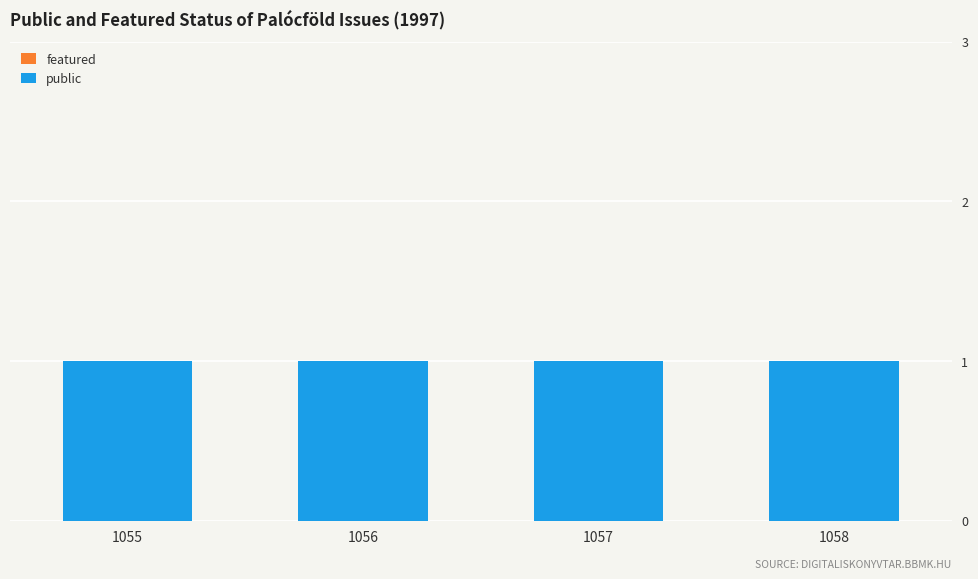

What are all the series names shown in the legend?

public, featured